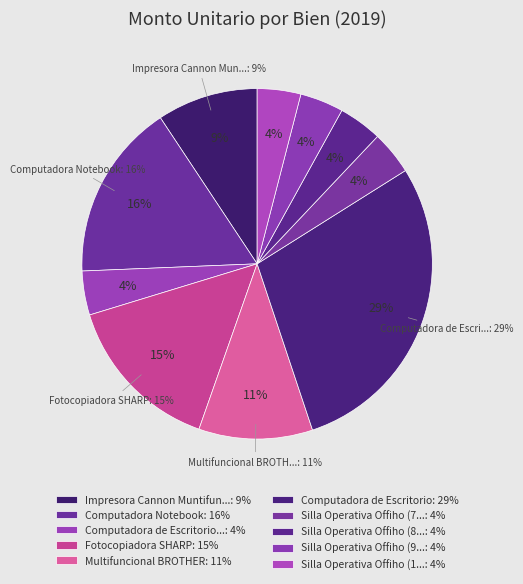

What is the ratio of the value at Silla Operativa Offiho (8) to the value at Silla Operativa Offiho (7)?

1.0